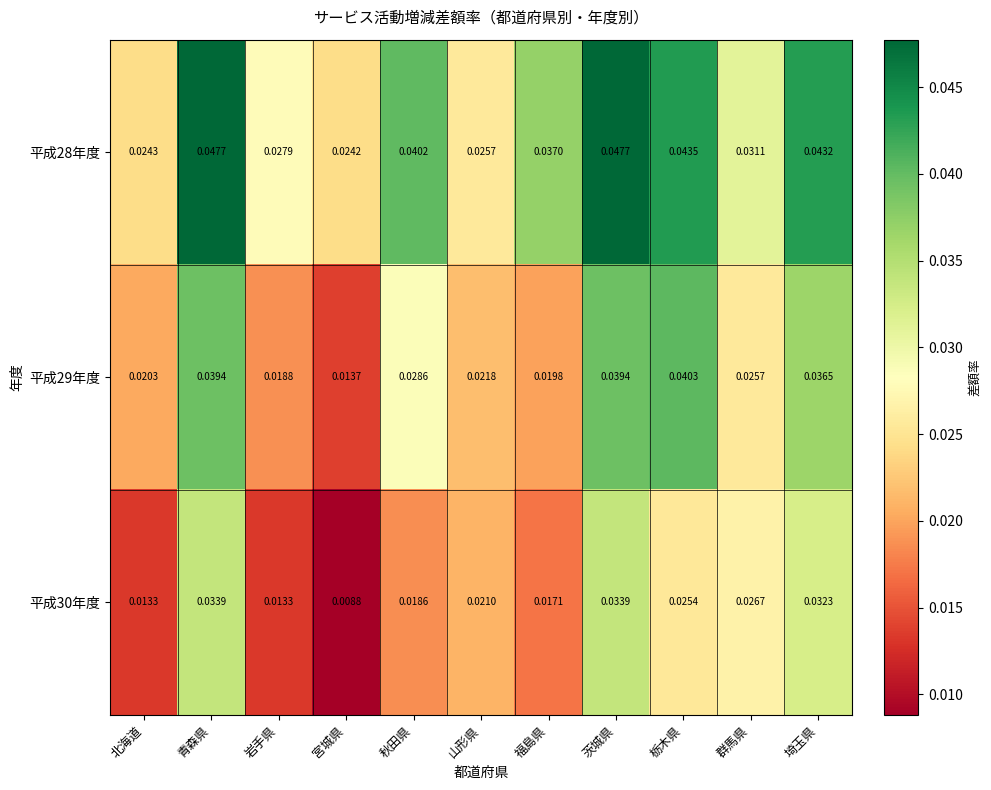

Count the number of categories in the chart.

11